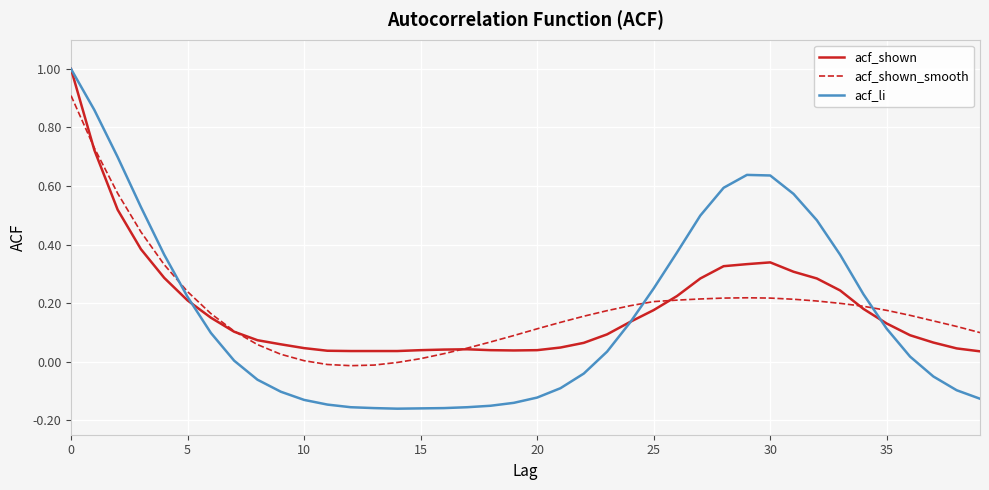

Which series has the widest spread of values?

acf_li